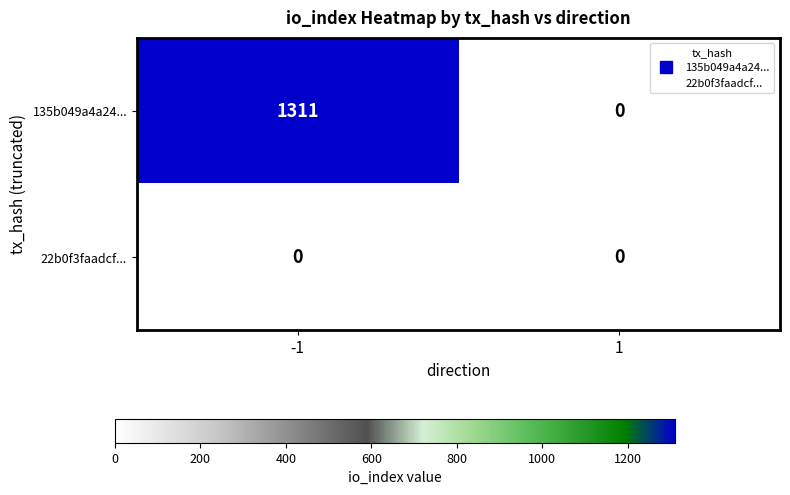

Between -1 and 1, which series saw the biggest shift?

135b049a4a24...